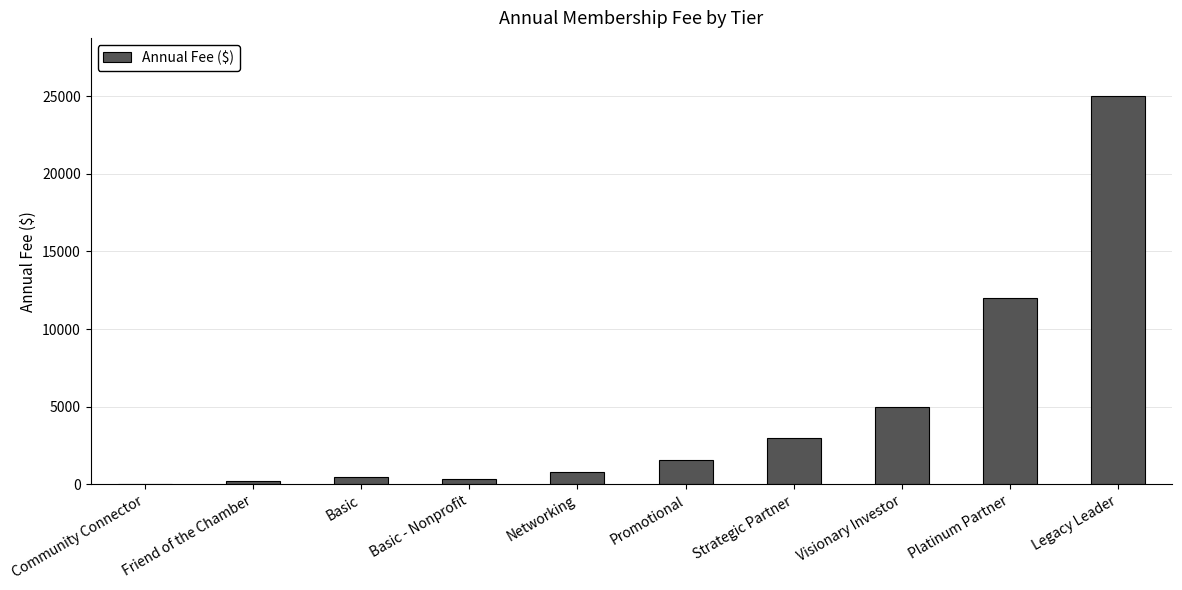

What is the sum of all values?

48350